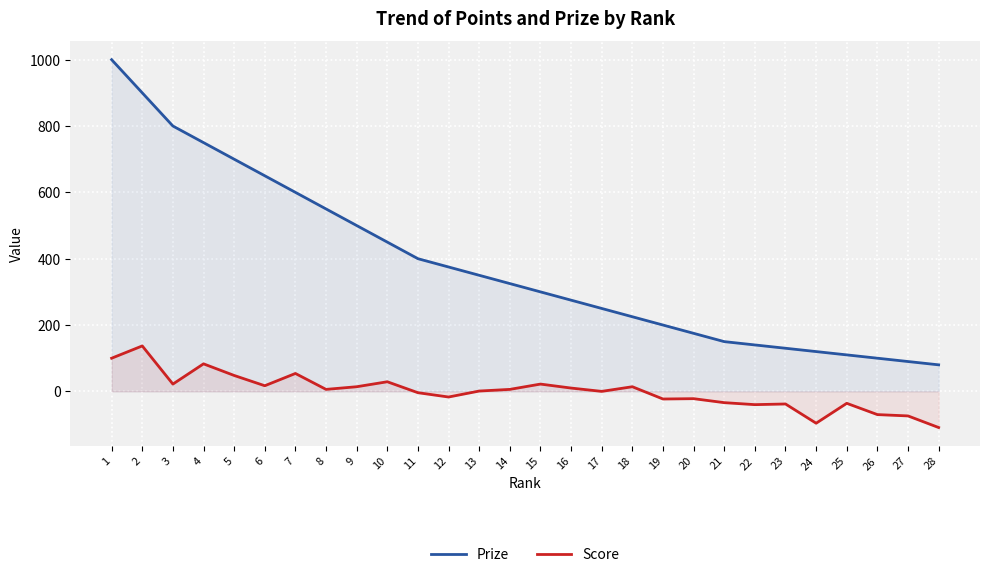

How many positive values does the Score series have?

15